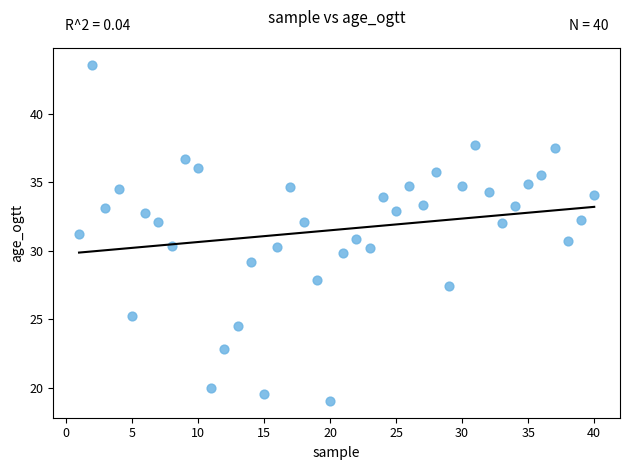

What is the range of Y values (max minus min)?

24.5